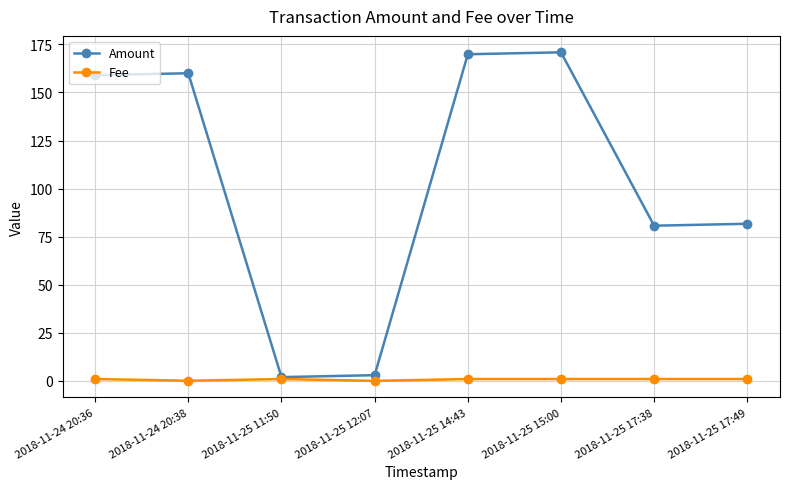

Count the number of data series in this chart.

2